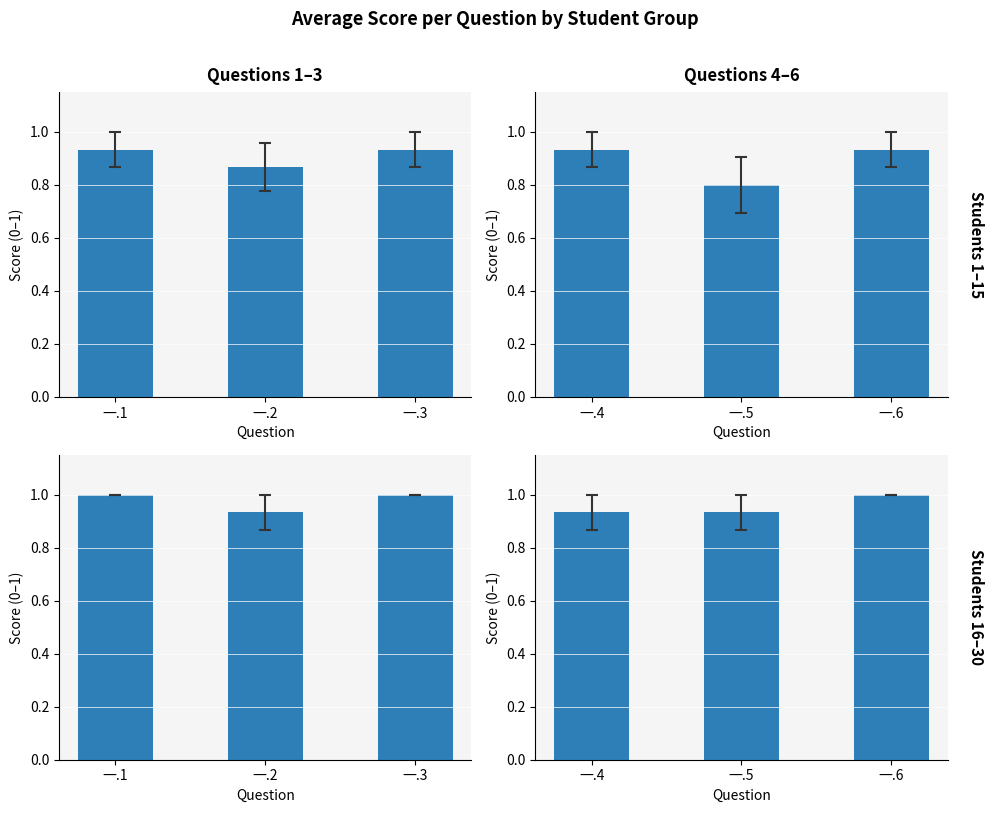

At which label does Questions 1–3 / Students 16–30 reach its minimum?

一.2